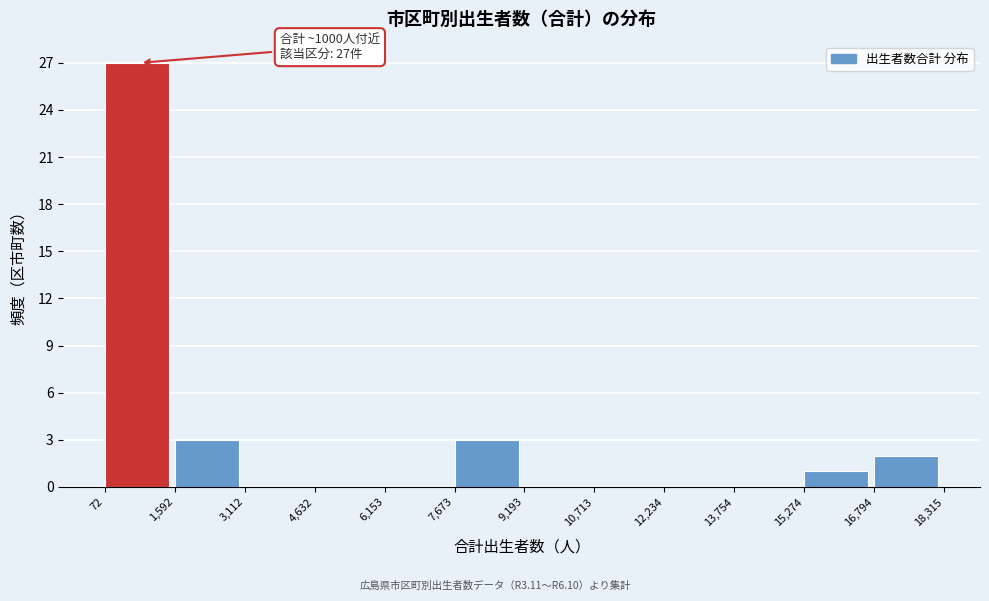

Over which range of the x-axis is the bar tallest?

72 to 1,592